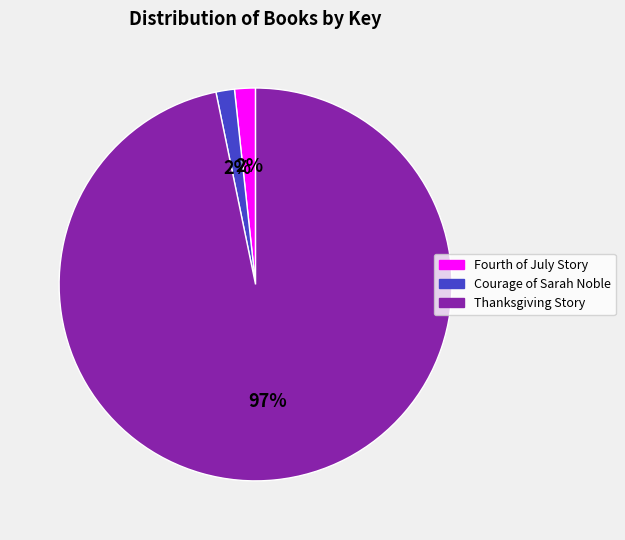

Count the number of slices in the pie.

3